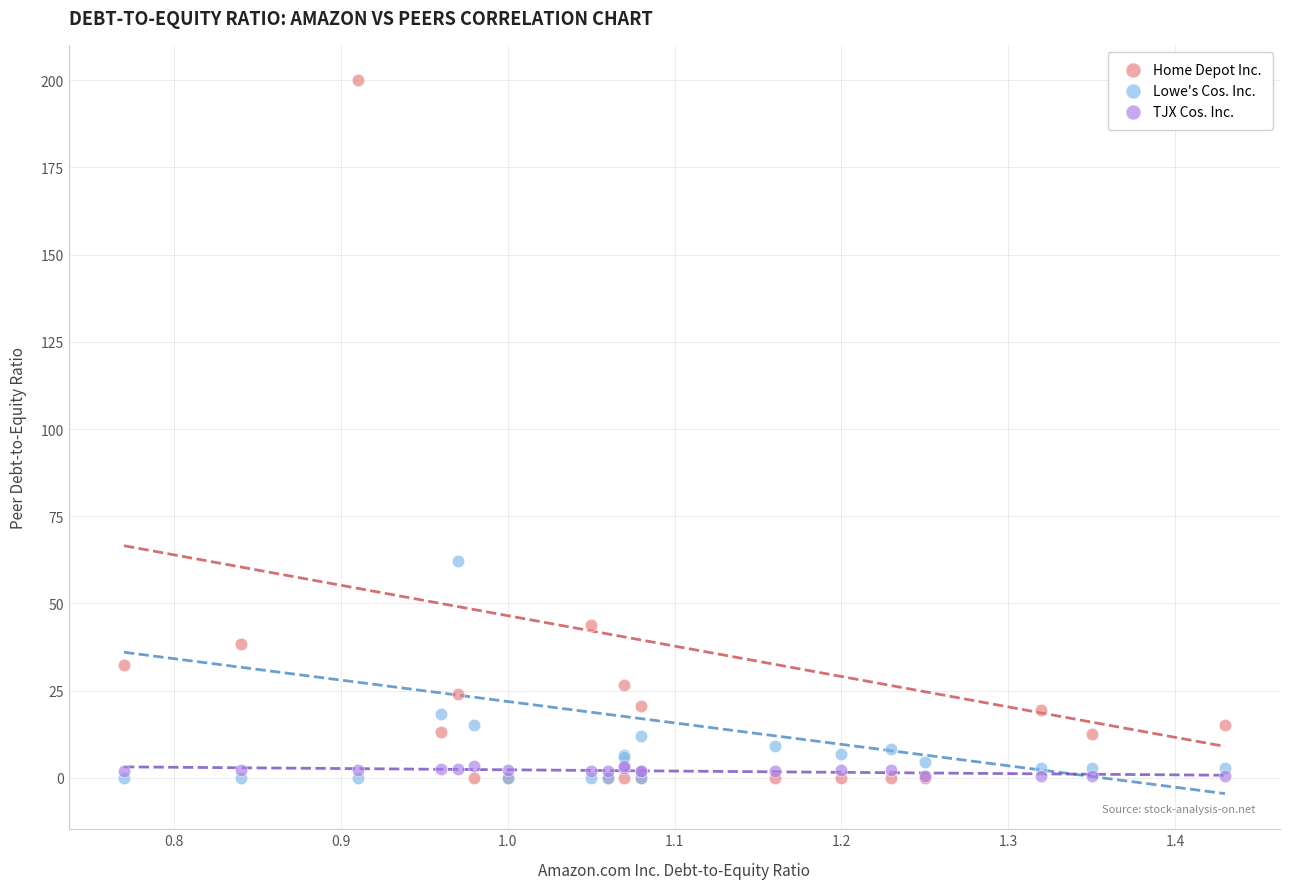

Across all series, what Y value is closest to 99?

62.3